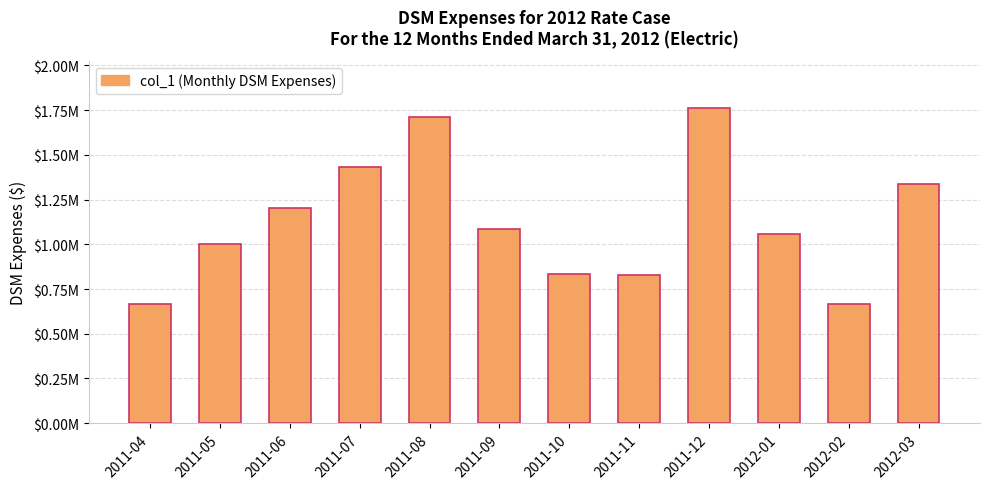

Reading right to left, list all the values displayed in this chart.

1339900.3	666628.9	1056800.8	1761630.0	830703.9	834263.8	1088305.9	1711096.3	1430811.4	1201043.9	1000070.4	668262.3